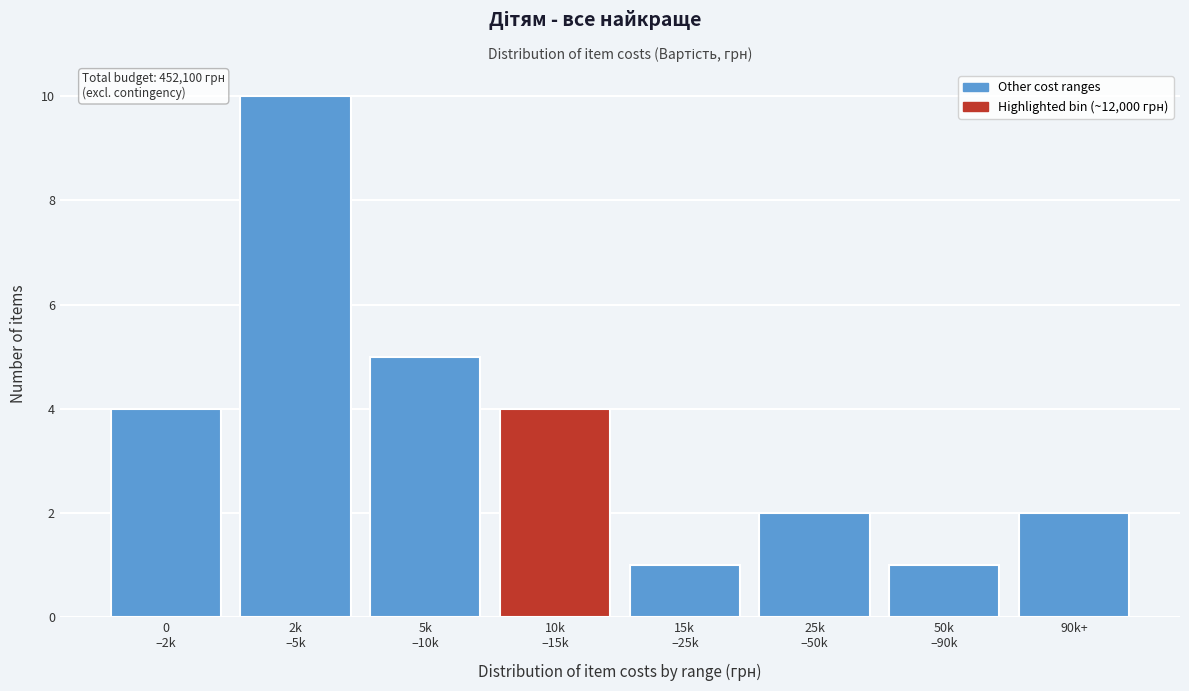

Reading left to right, list all the values displayed in this chart.

4	10	5	4	1	2	1	2